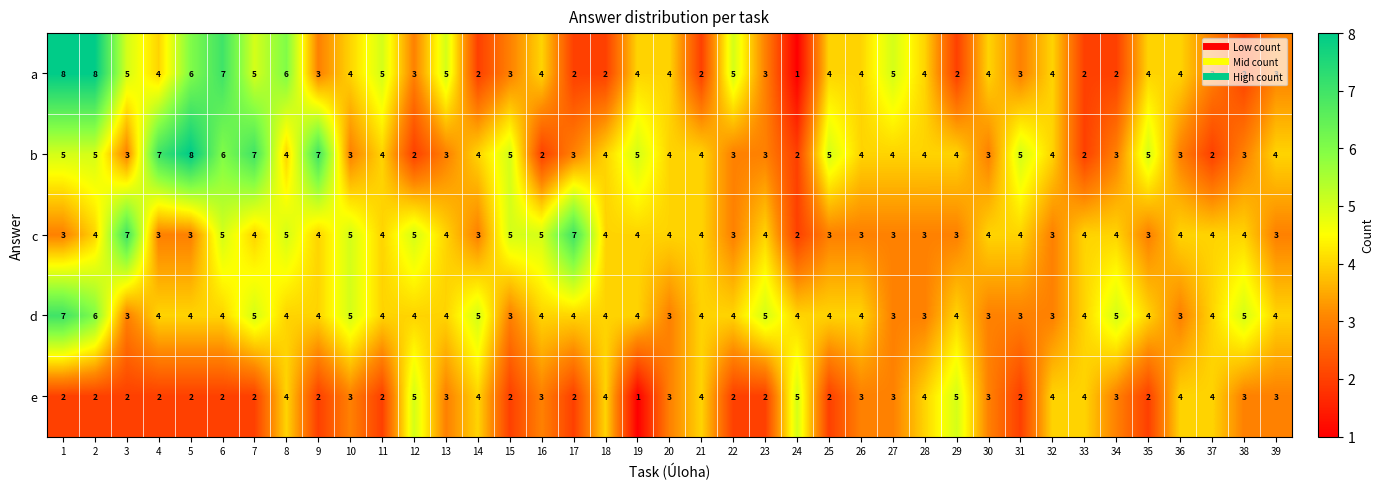

Read the c value at 33.

4